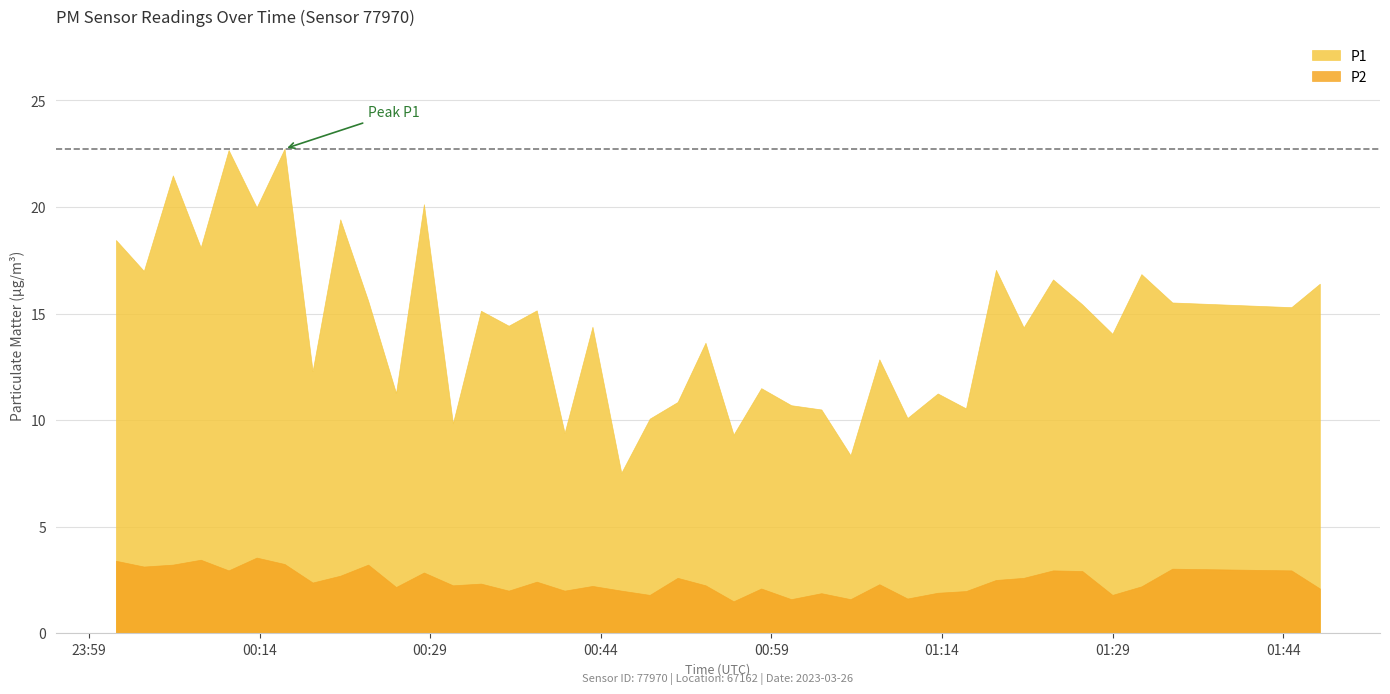

How many data points does each series have?

40